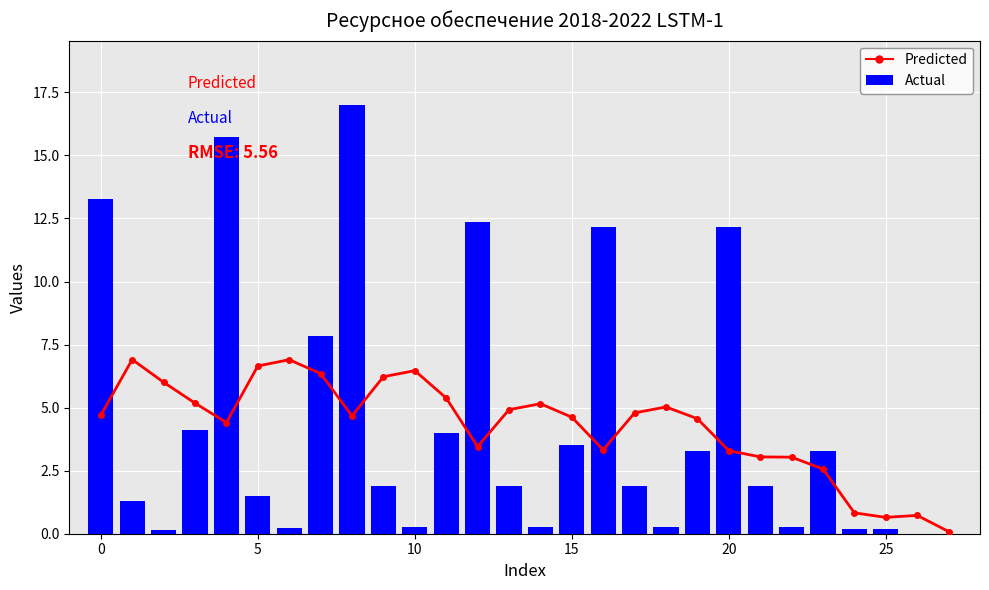

How many data points does each series have?

28